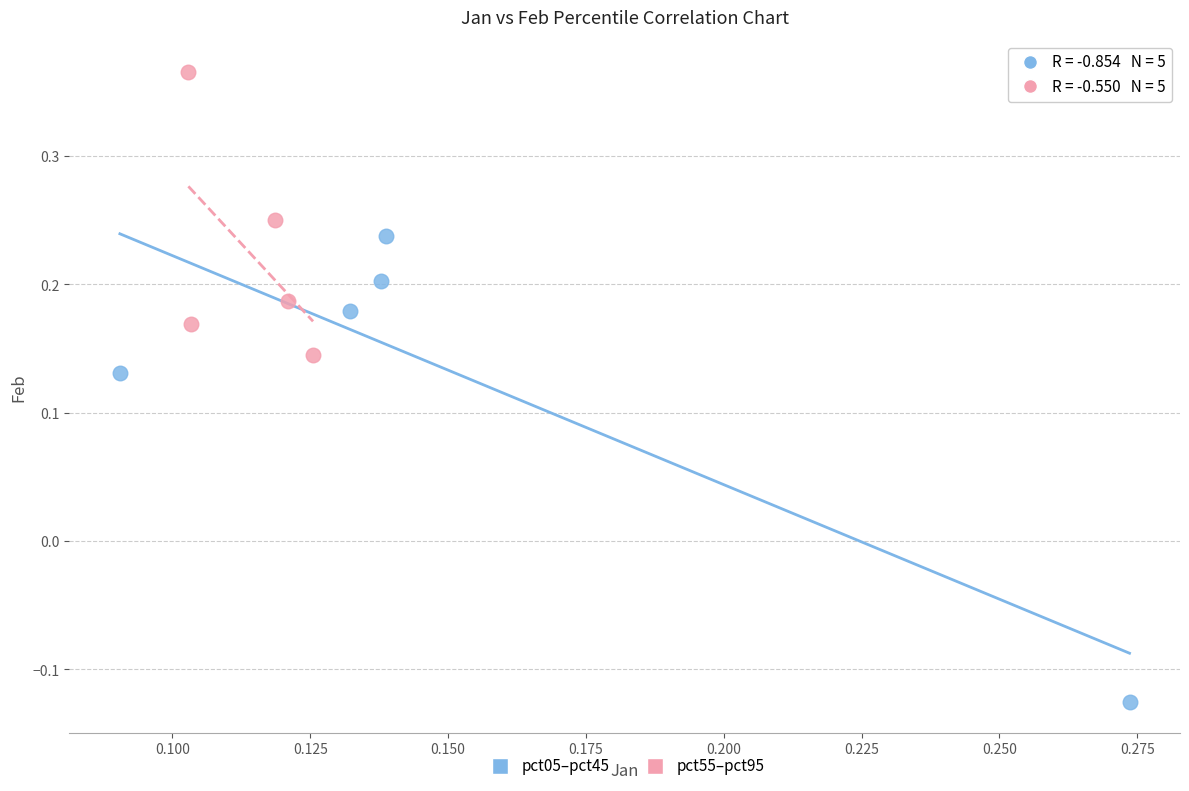

Which series contains the lowest Y value?

pct05–pct45